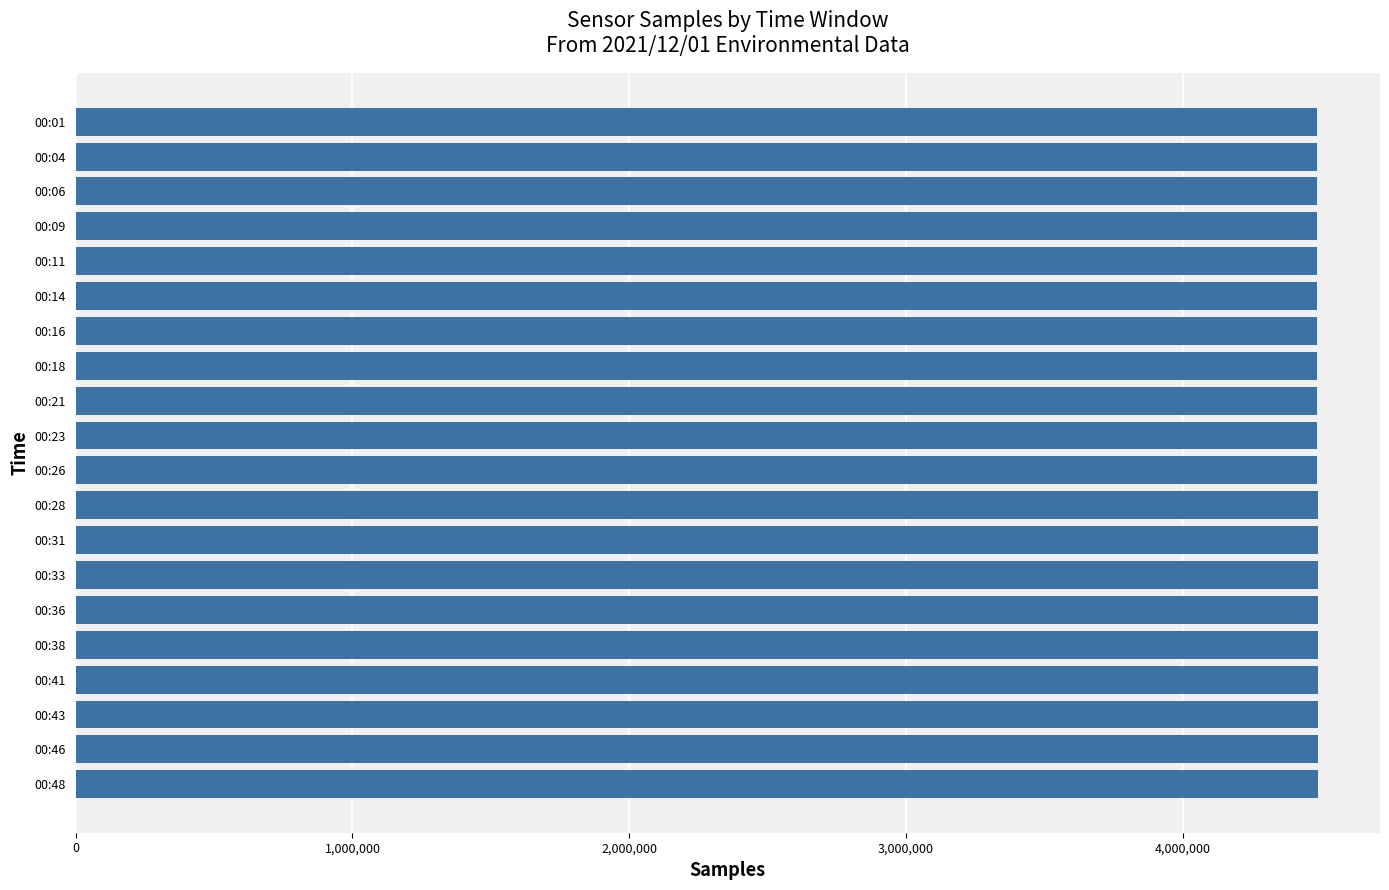

Approximately how many times larger is the value at 00:33 compared to 00:04?

1.0